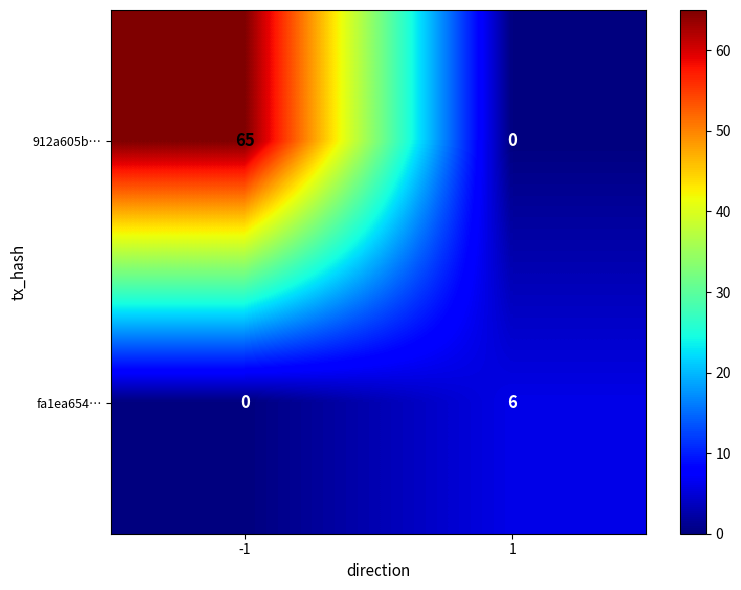

List the series in order of their peak value, lowest first.

fa1ea654…, 912a605b…